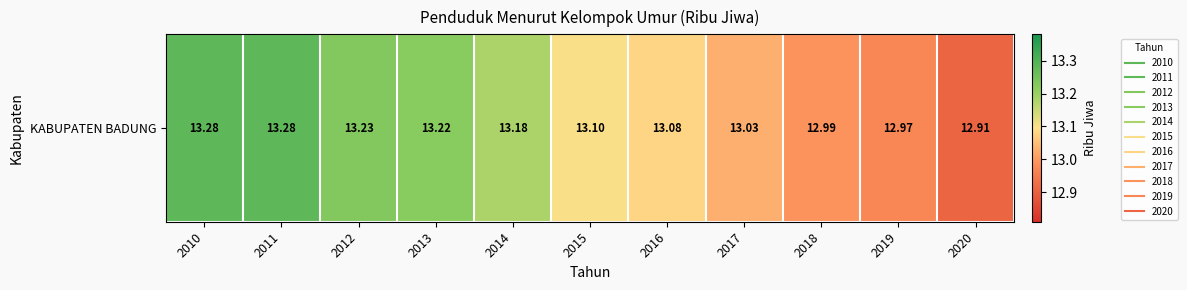

Where does the data first go above 13?

2010